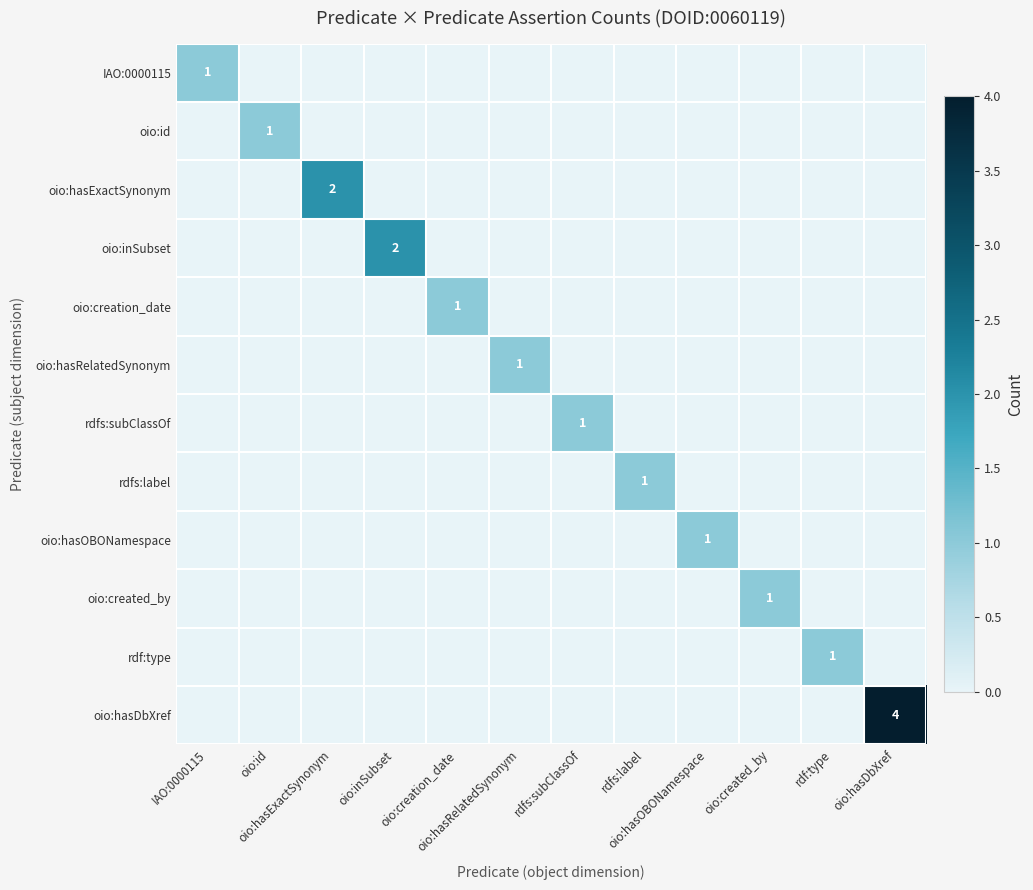

Which label corresponds to the smallest value in the chart?

oio:id